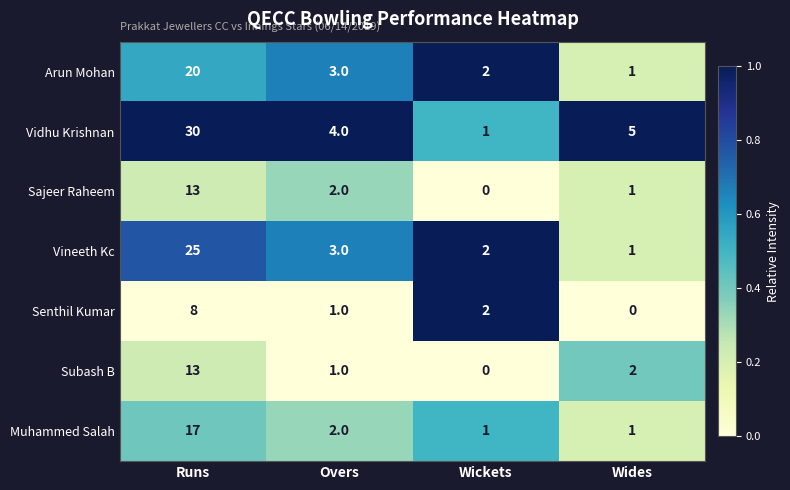

Count the number of categories in the chart.

4